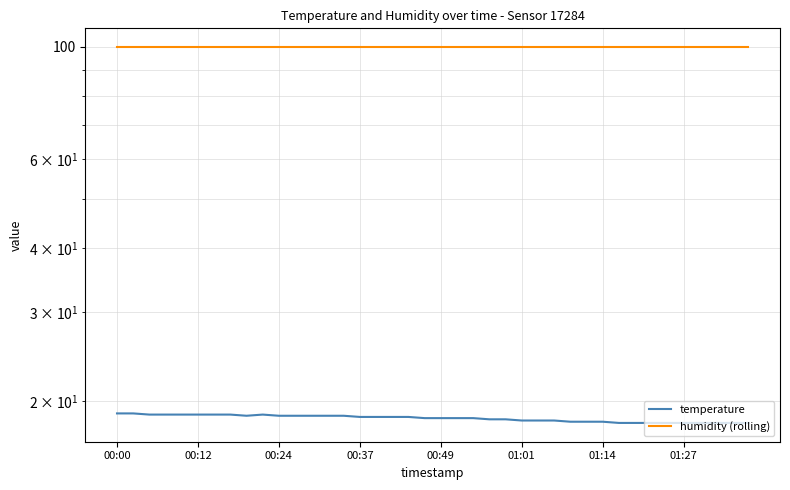

Which series has the widest spread of values?

temperature